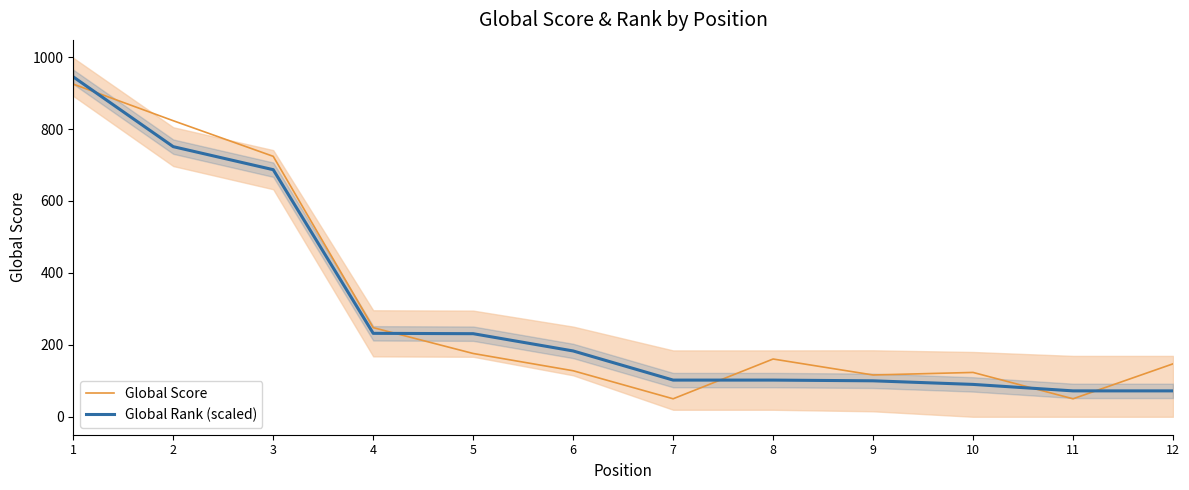

After their last crossing, which series has the higher values: Global Rank (scaled) or Global Score?

Global Rank (scaled)